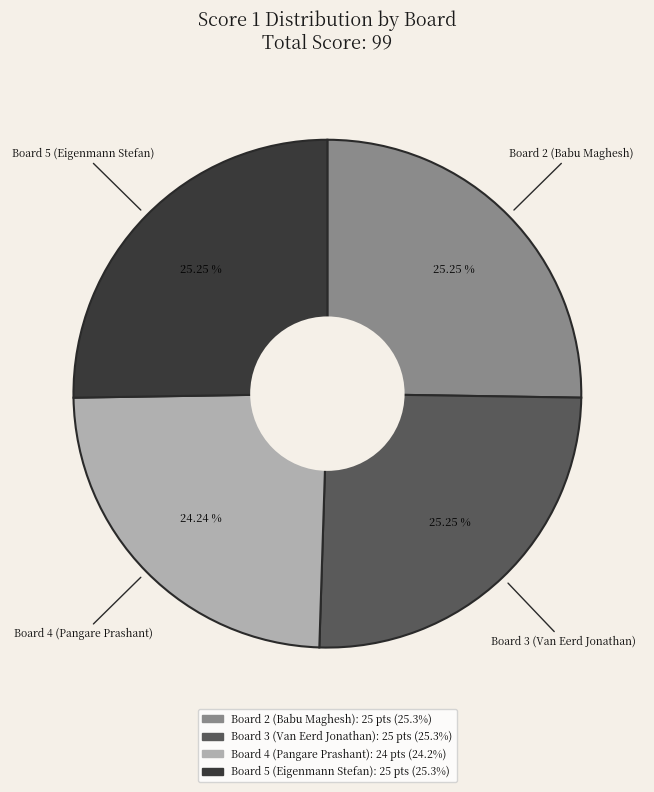

How many segments does this pie chart have?

4